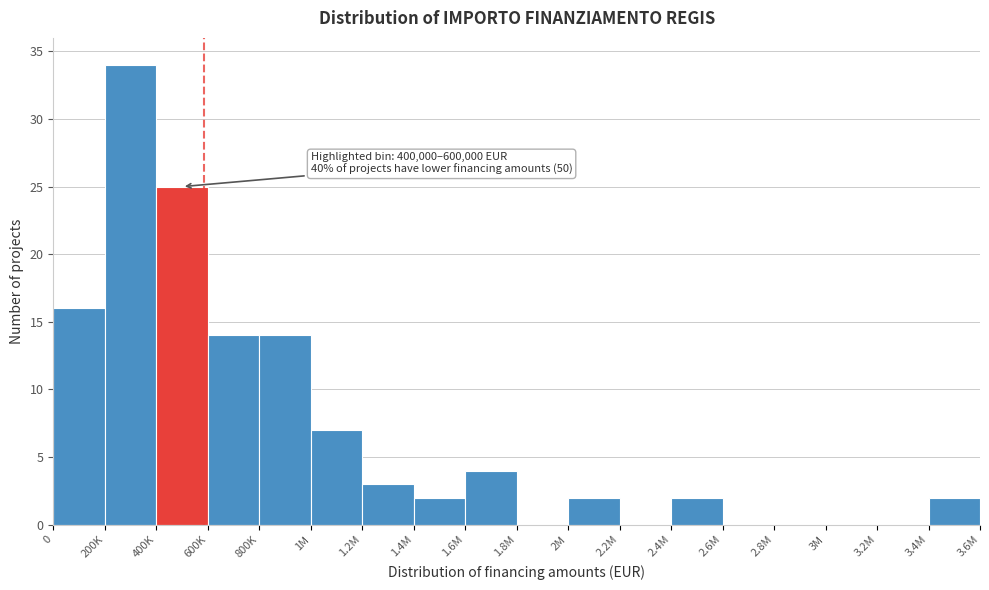

Reading left to right, what are all the values shown in this chart?

0=16	200K=34	400K=25	600K=14	800K=14	1M=7	1.2M=3	1.4M=2	1.6M=4	1.8M=0	2M=2	2.2M=0	2.4M=2	2.6M=0	2.8M=0	3M=0	3.2M=0	3.4M=2